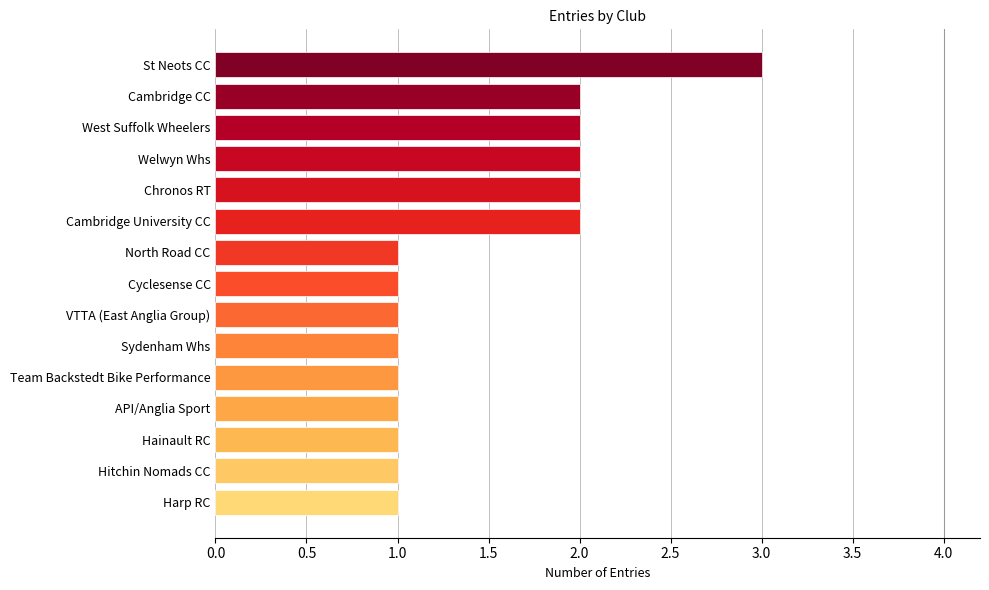

True or false: the data shows 2 at Chronos RT.

True